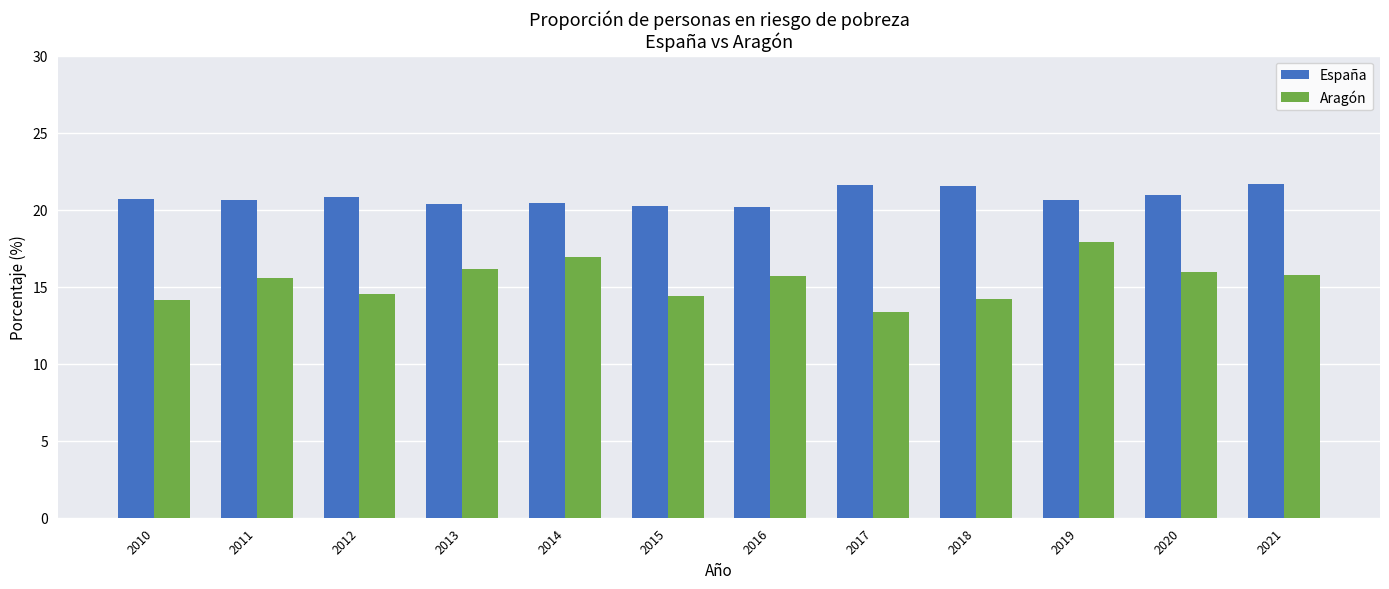

What is the difference between the highest and lowest values at 2019?

2.7